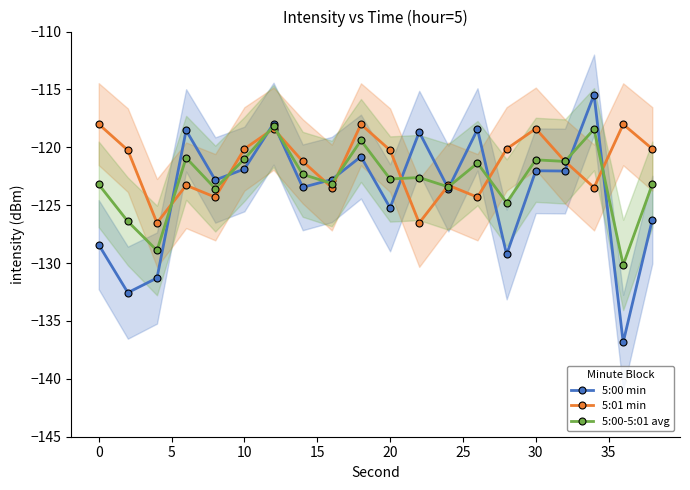

What is the average value of the 5:00 min series?

-123.9